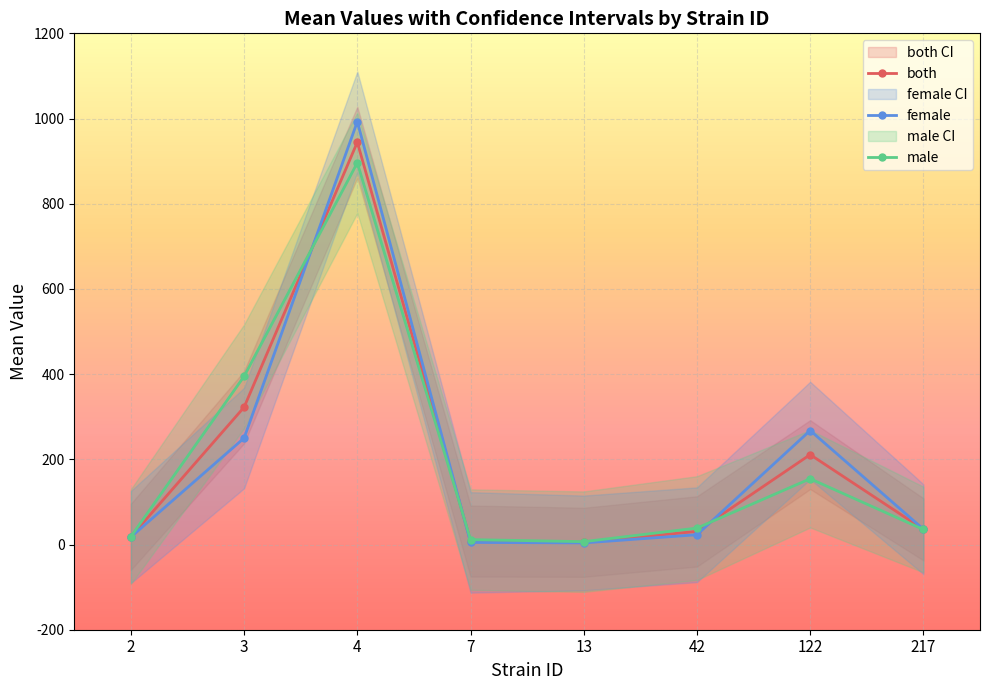

In both, how many points are lower than both neighbors (excluding endpoints)?

1